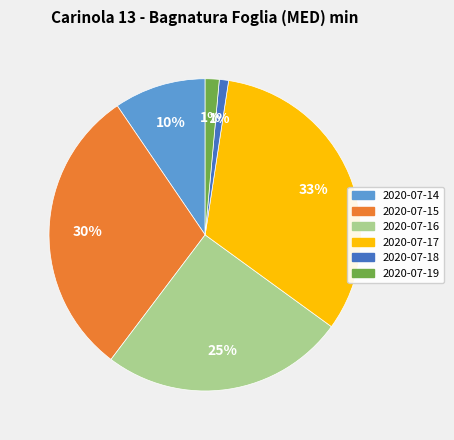

Does any single category account for the majority?

No